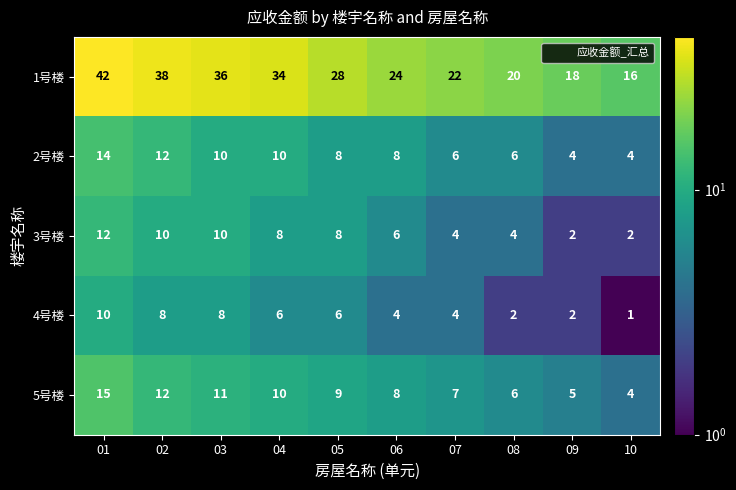

What value does the 5号楼 series have at 02, to the nearest 10?

10